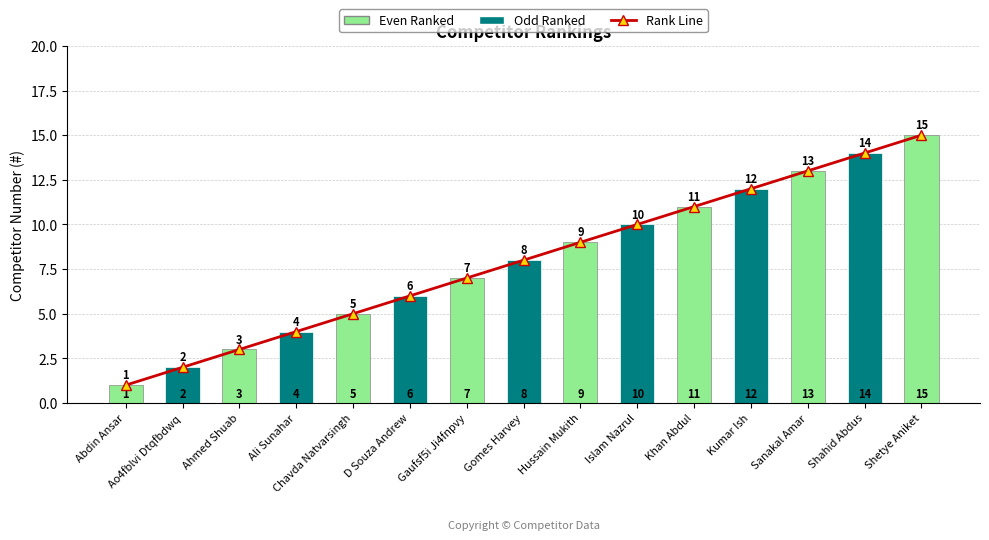

What is the highest value of the Rank Line series?

15